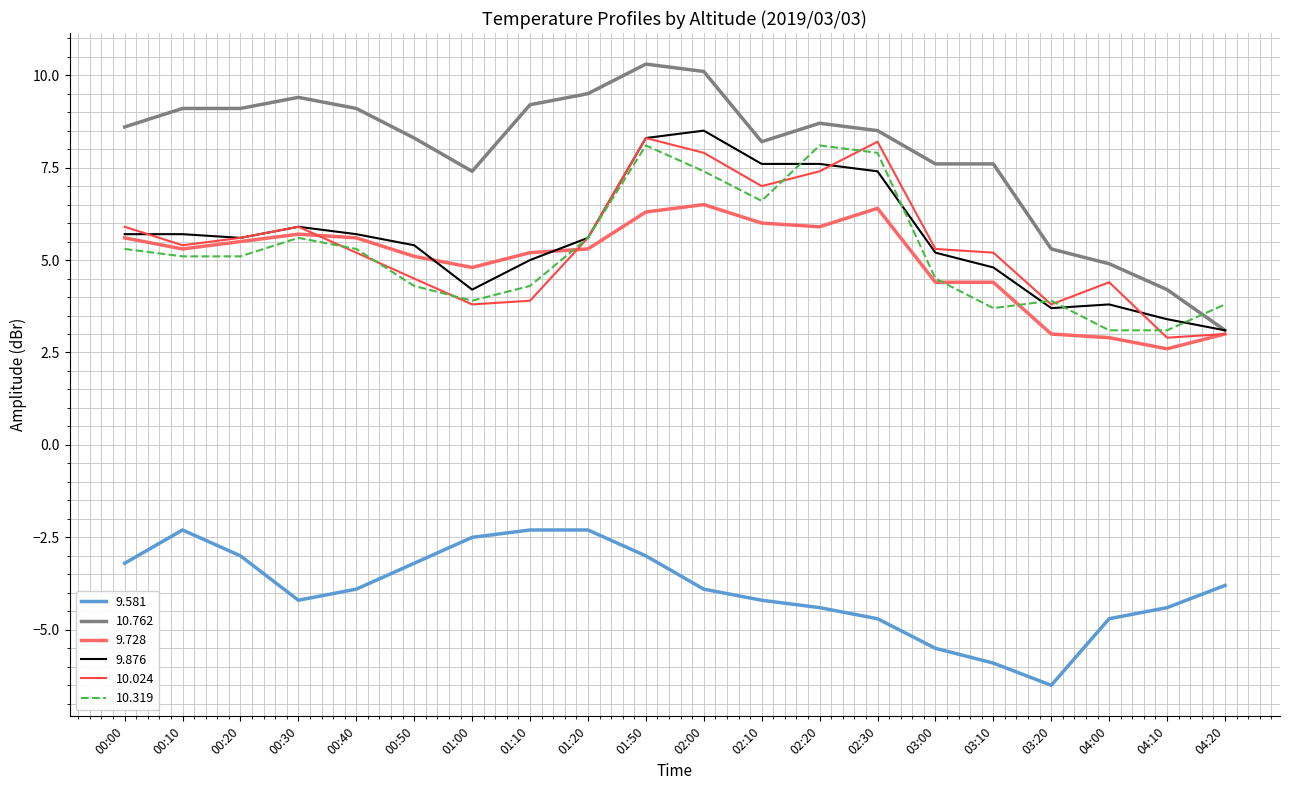

Which series has the widest spread of values?

10.762